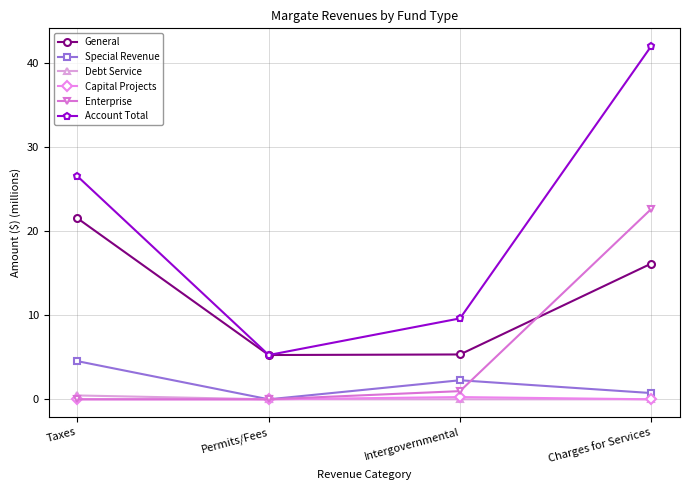

Which series has the largest total across all categories?

Account Total